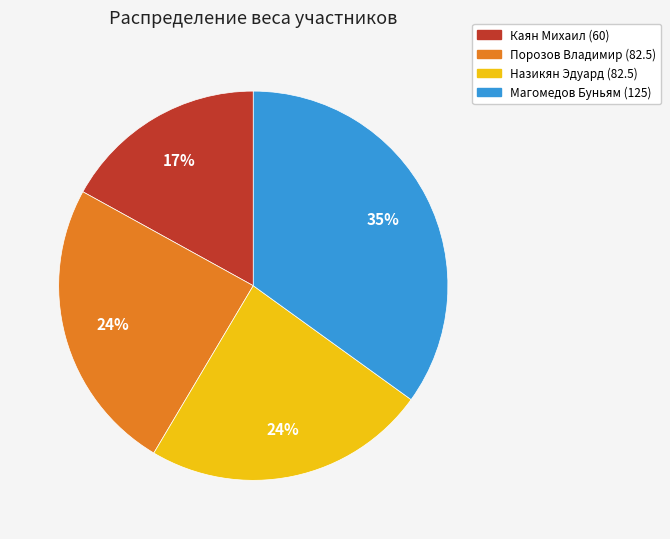

Combined, do Порозов Владимир (82.5) and Каян Михаил (60) account for over 50%?

No